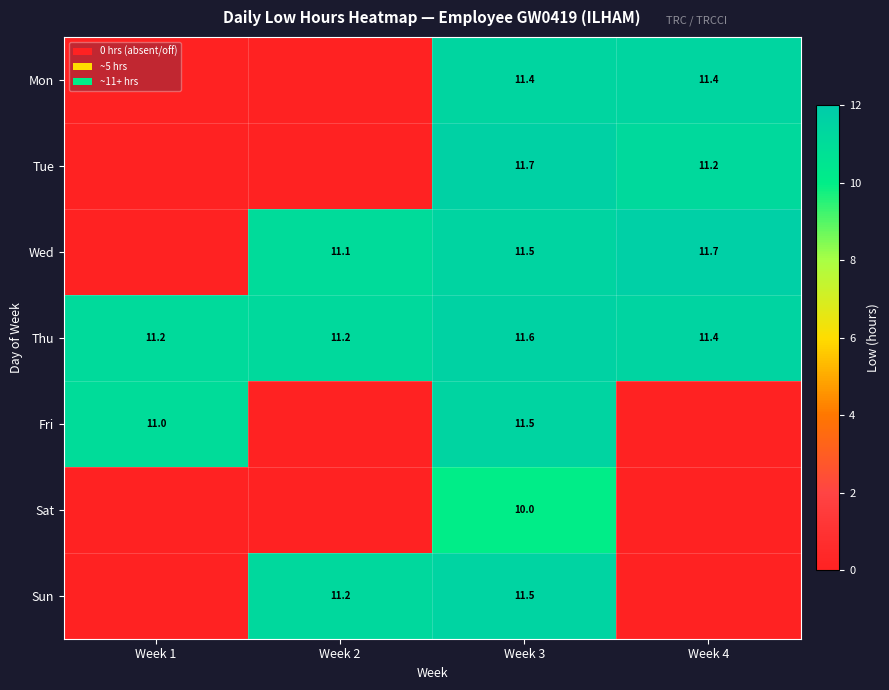

What is the total value across all series at Week 3?

79.2